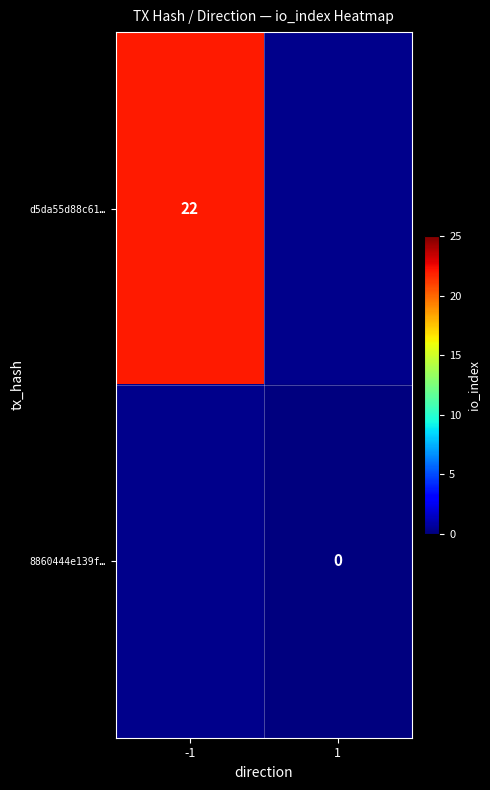

The value of d5da55d88c61… at -1 is 22. True or false?

True